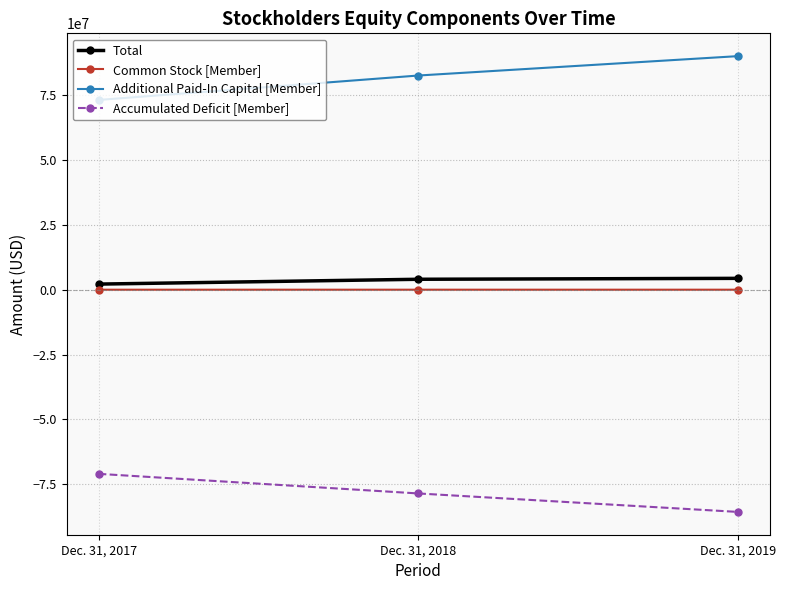

What is the maximum value shown in the chart?

90108492